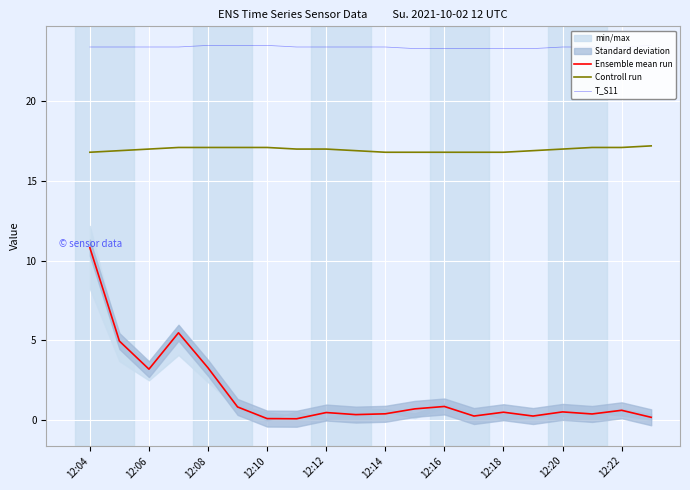

How many T_S11 values are between 23 and 24?

20